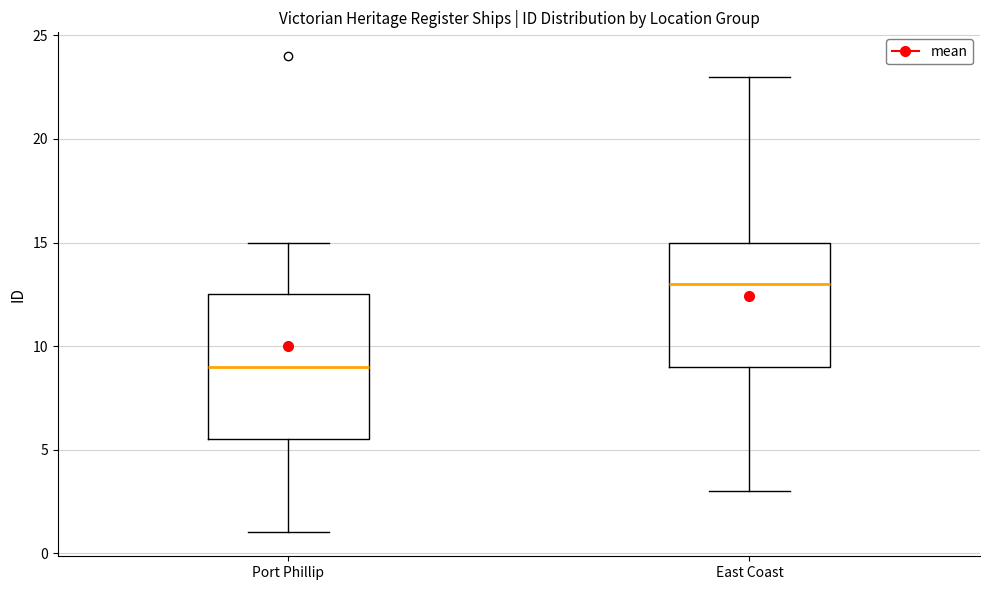

Comparing the boxes themselves (not the whiskers), which one is the tallest?

Port Phillip